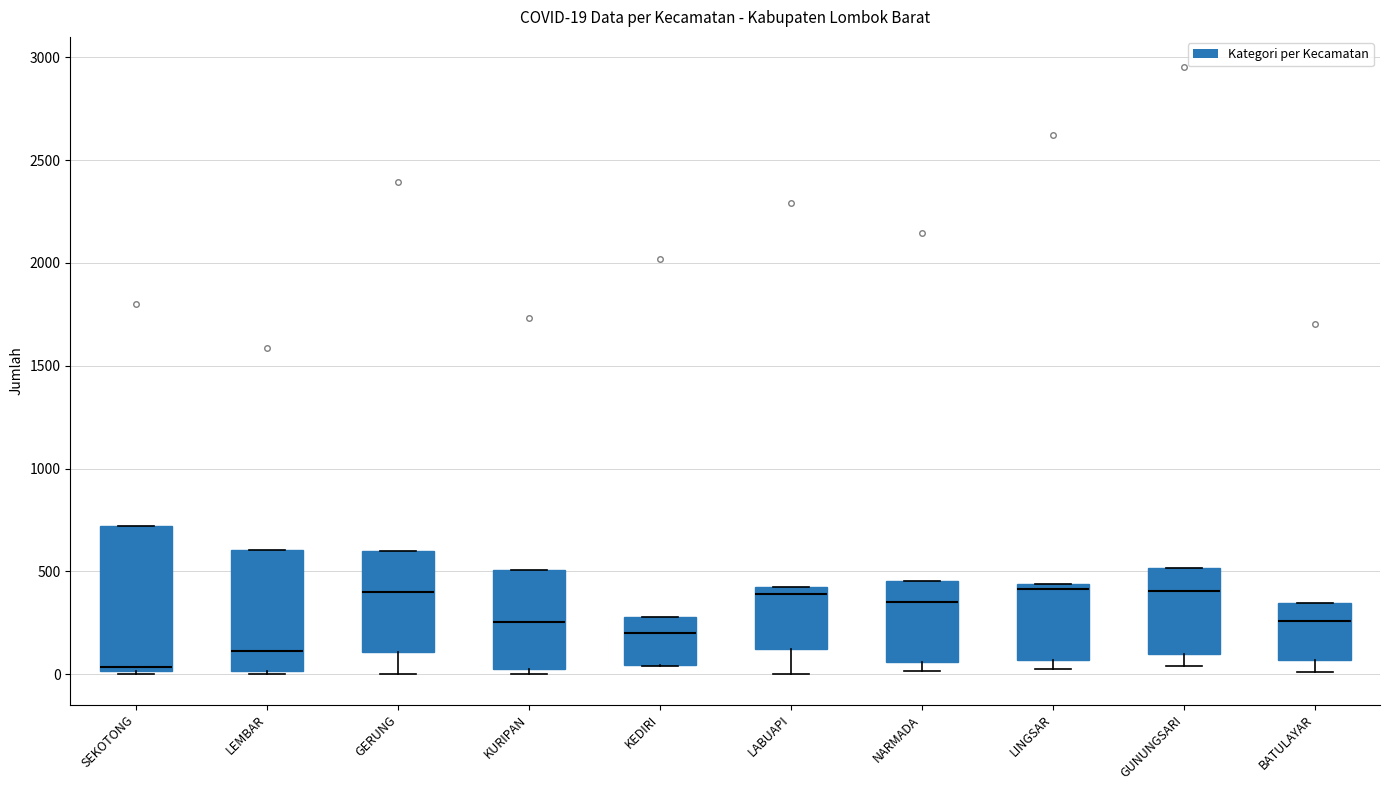

Comparing the boxes themselves (not the whiskers), which one is the tallest?

SEKOTONG